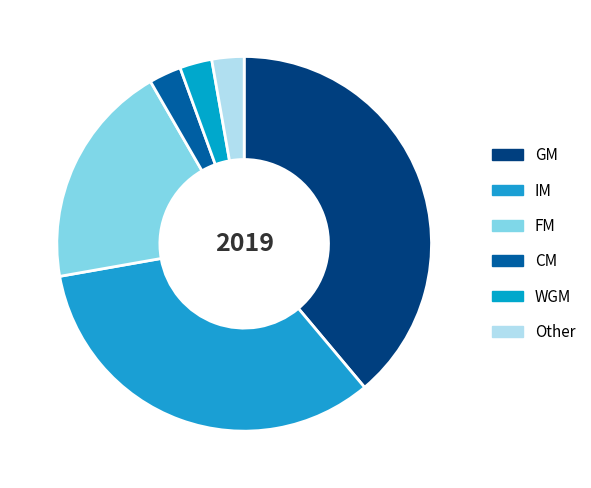

Approximately how many times larger is the value at WGM compared to FM?

0.1